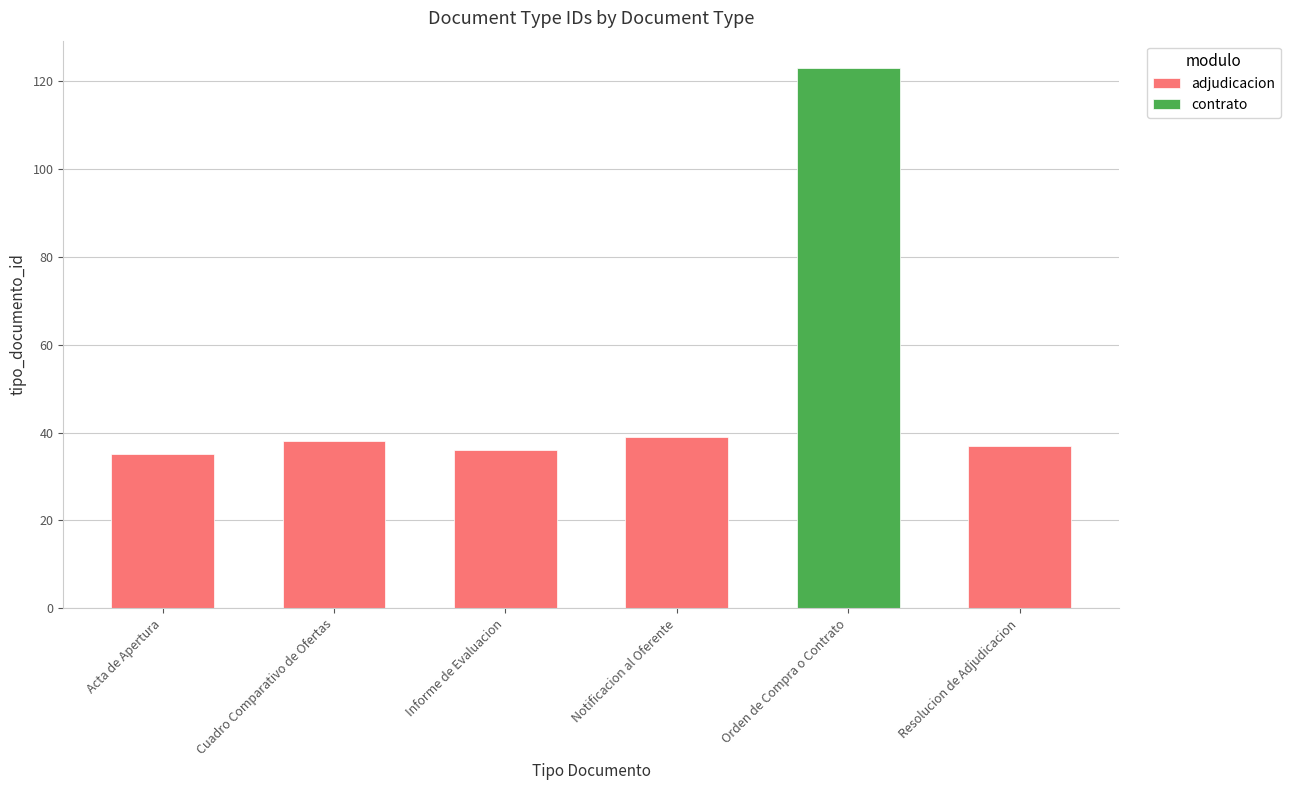

Reading left to right, transcribe all the data shown in this chart.

Acta de Apertura=35	Cuadro Comparativo de Ofertas=38	Informe de Evaluacion=36	Notificacion al Oferente=39	Orden de Compra o Contrato=123	Resolucion de Adjudicacion=37